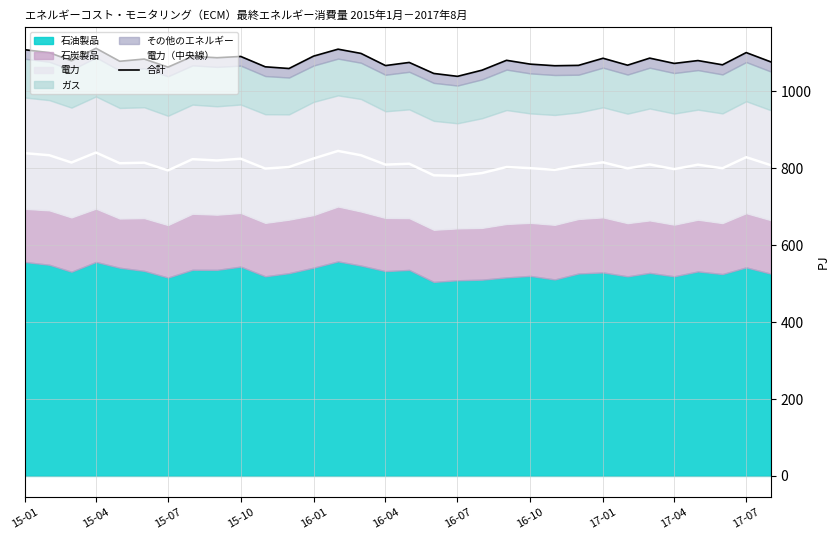

How many lines are shown in the chart?

2